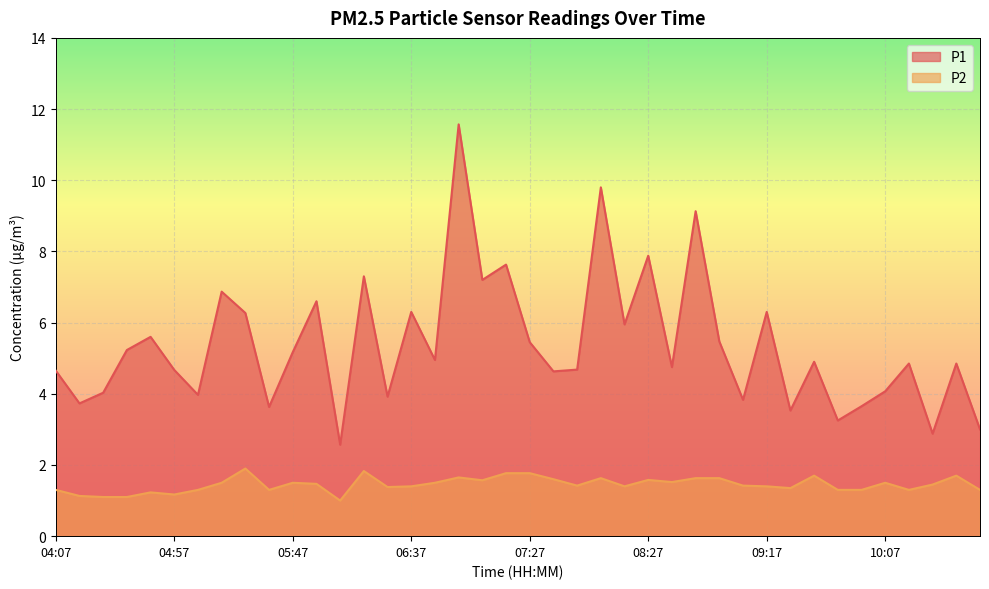

What is the total value across all series at 09:17?

7.7